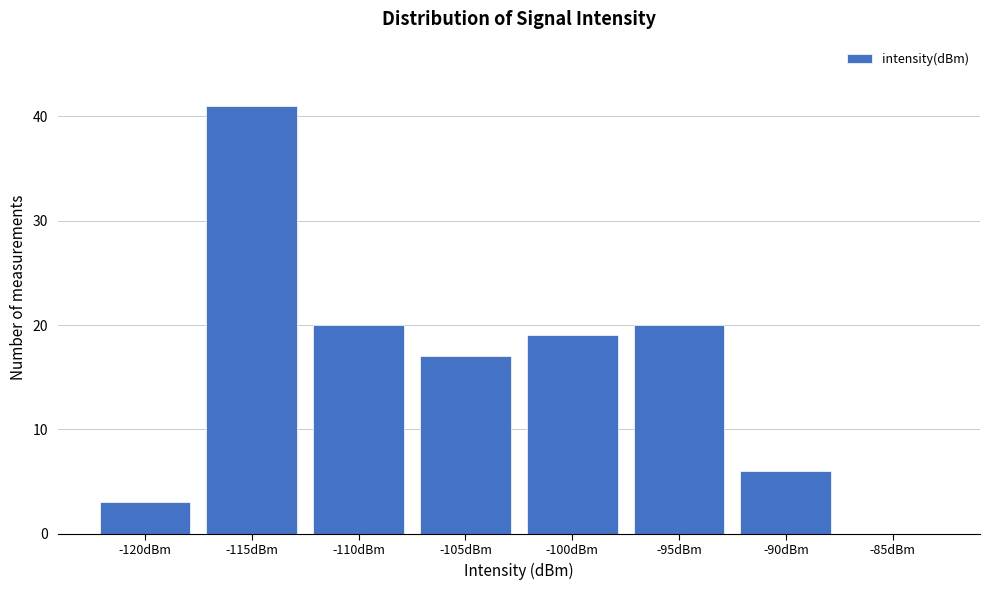

Reading left to right, list all the values displayed in this chart.

-120dBm=3	-115dBm=41	-110dBm=20	-105dBm=17	-100dBm=19	-95dBm=20	-90dBm=6	-85dBm=0